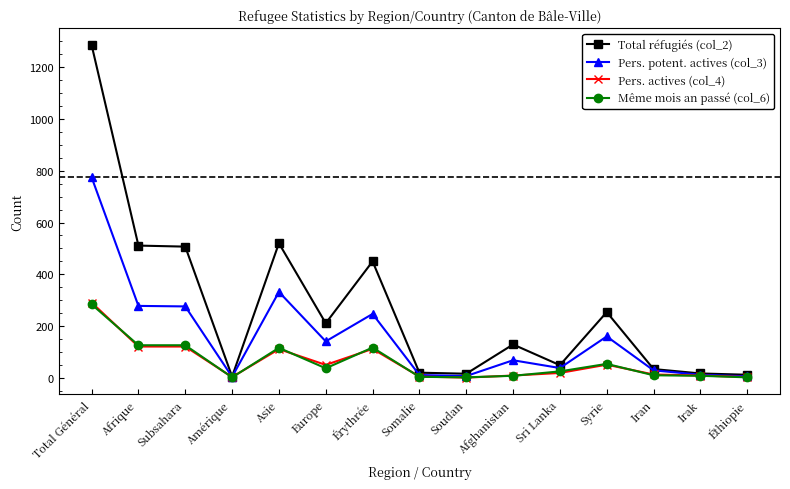

How many distinct data groups are displayed?

4